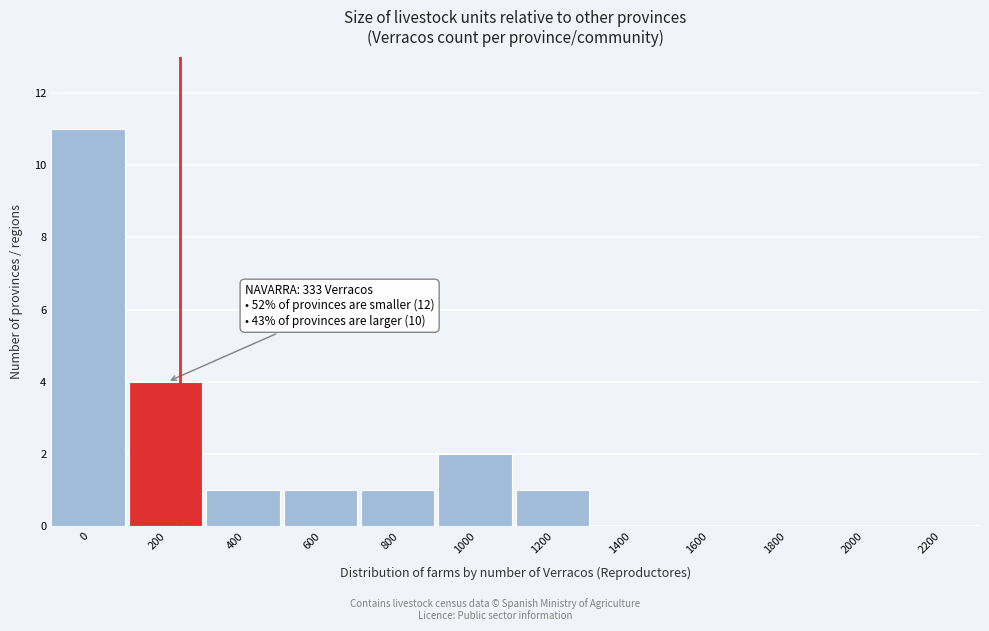

Reading right to left, transcribe all the data shown in this chart.

2200=0	2000=0	1800=0	1600=0	1400=0	1200=1	1000=2	800=1	600=1	400=1	200=4	0=11